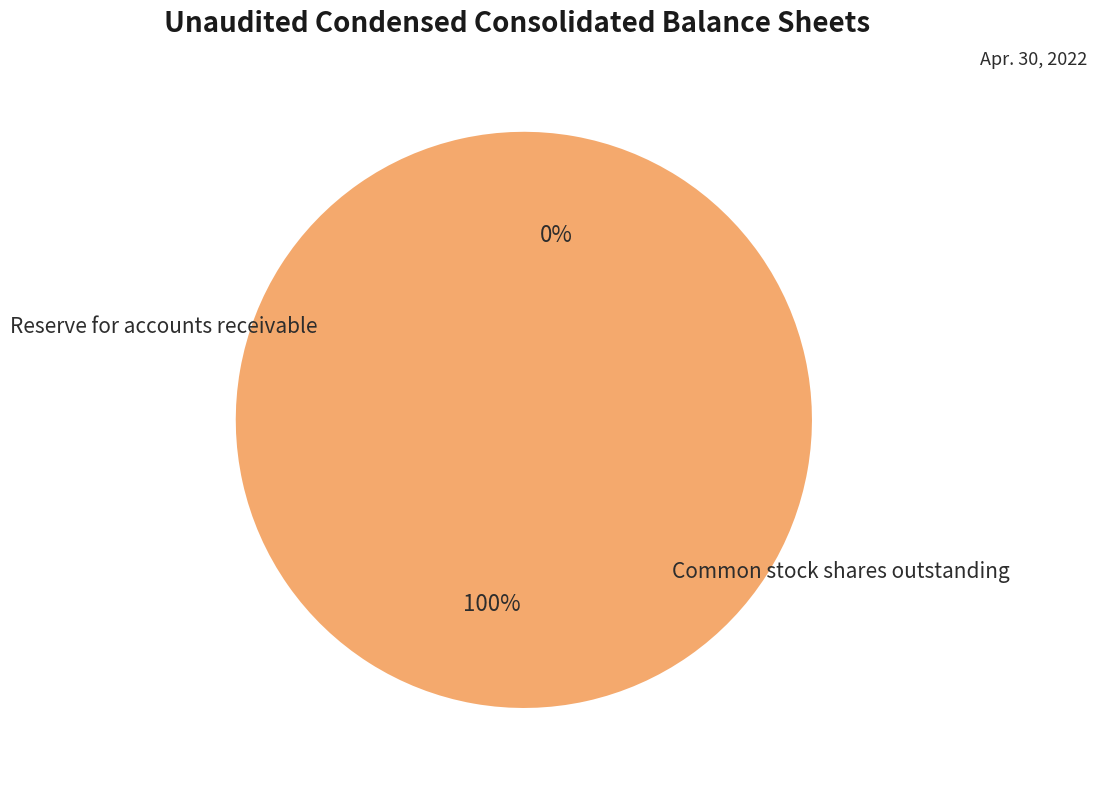

What is the majority slice?

Common stock shares outstanding